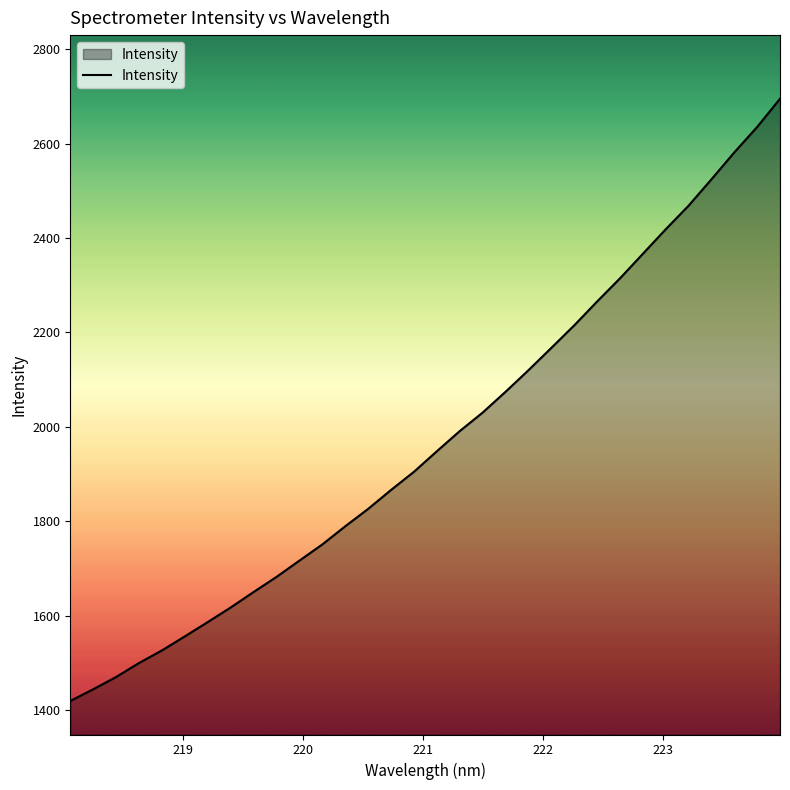

What is the maximum value shown in the chart?

2695.0